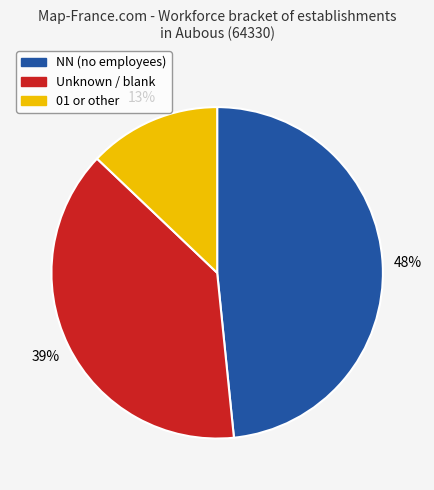

To the nearest percent, what is the difference between the largest and smallest slice percentages?

35%